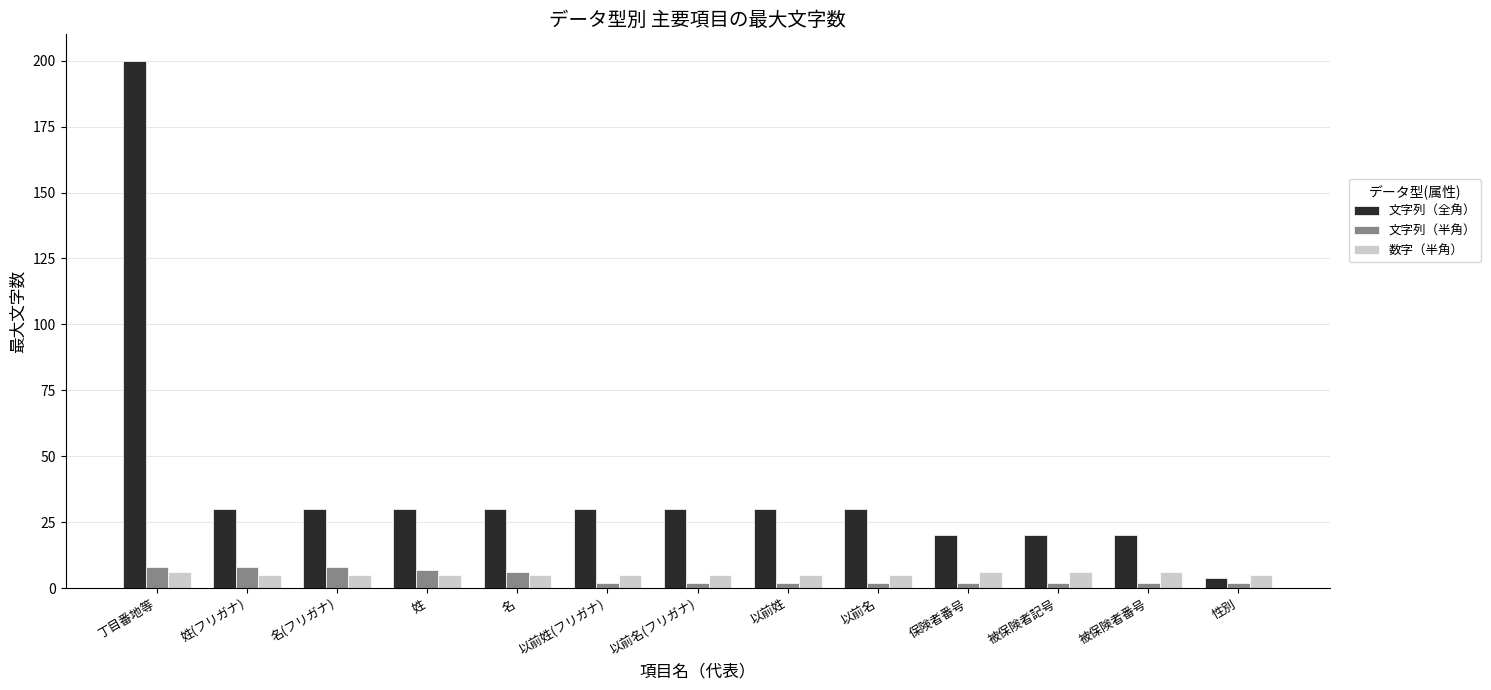

Which category has the highest value in the 文字列（全角） series?

丁目番地等